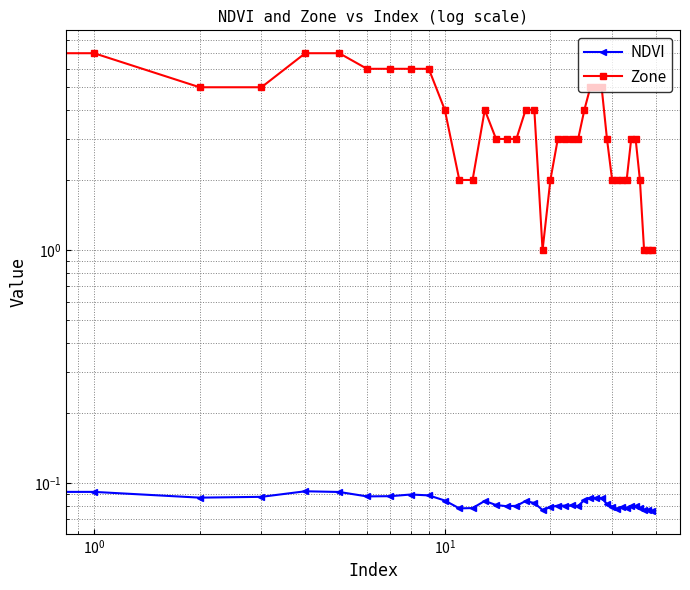

Which series has the largest total across all categories?

Zone